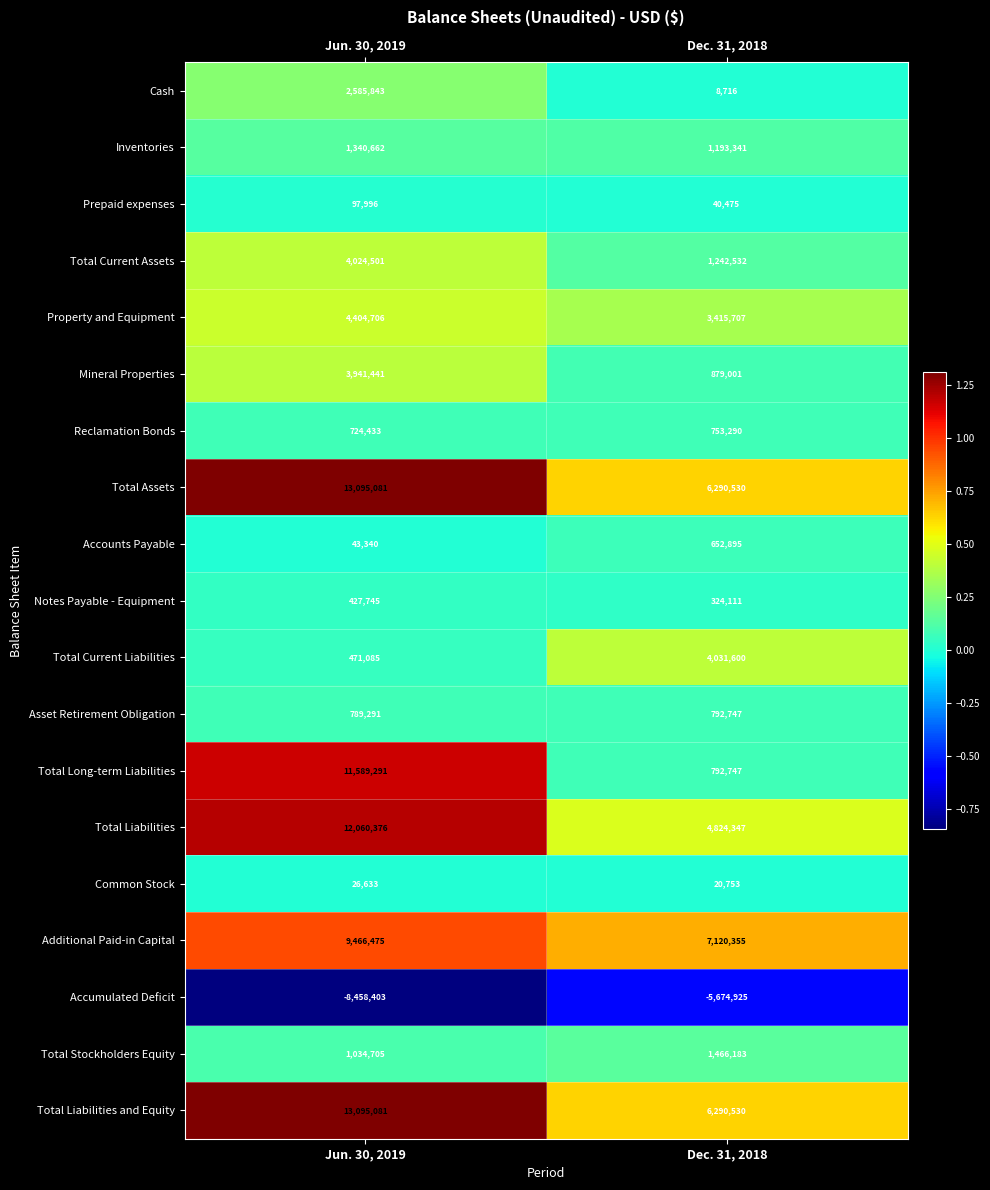

At which category is the sum across all series the highest?

Jun. 30, 2019